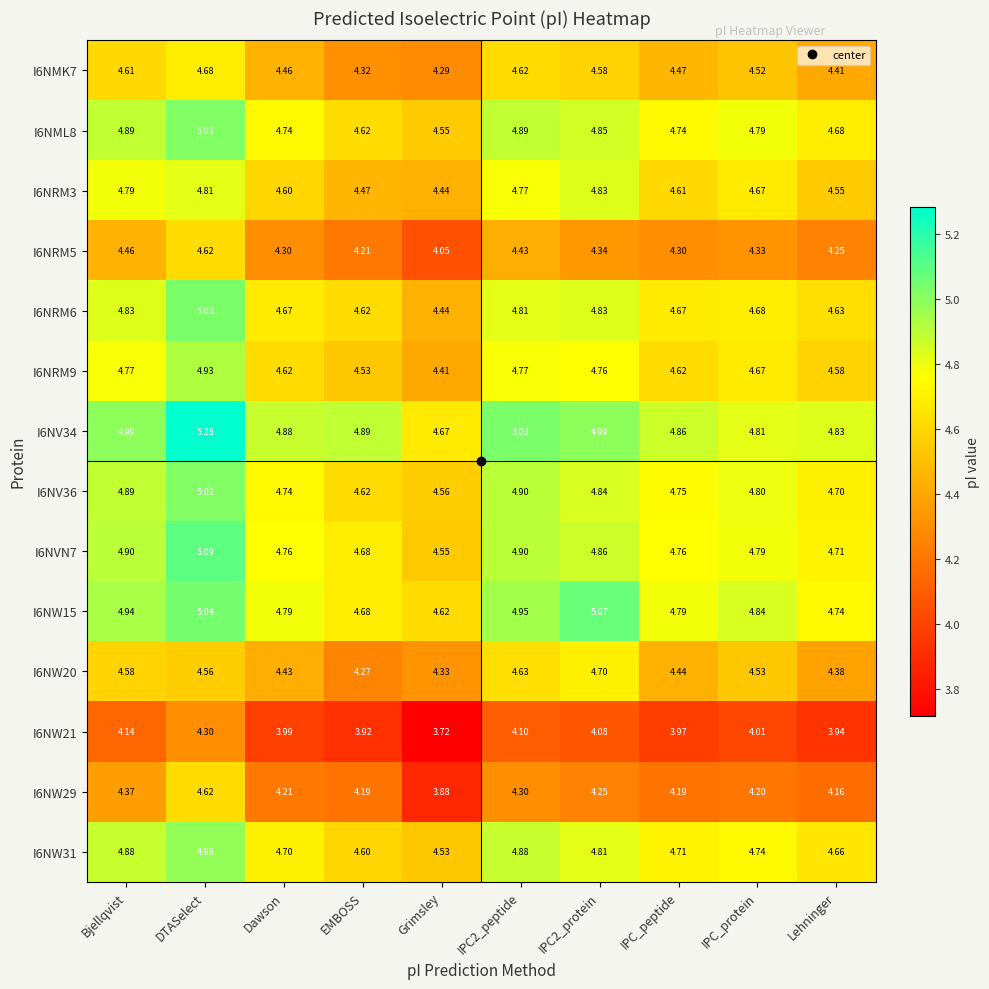

Where is I6NRM9 nearest to the value 4?

Grimsley